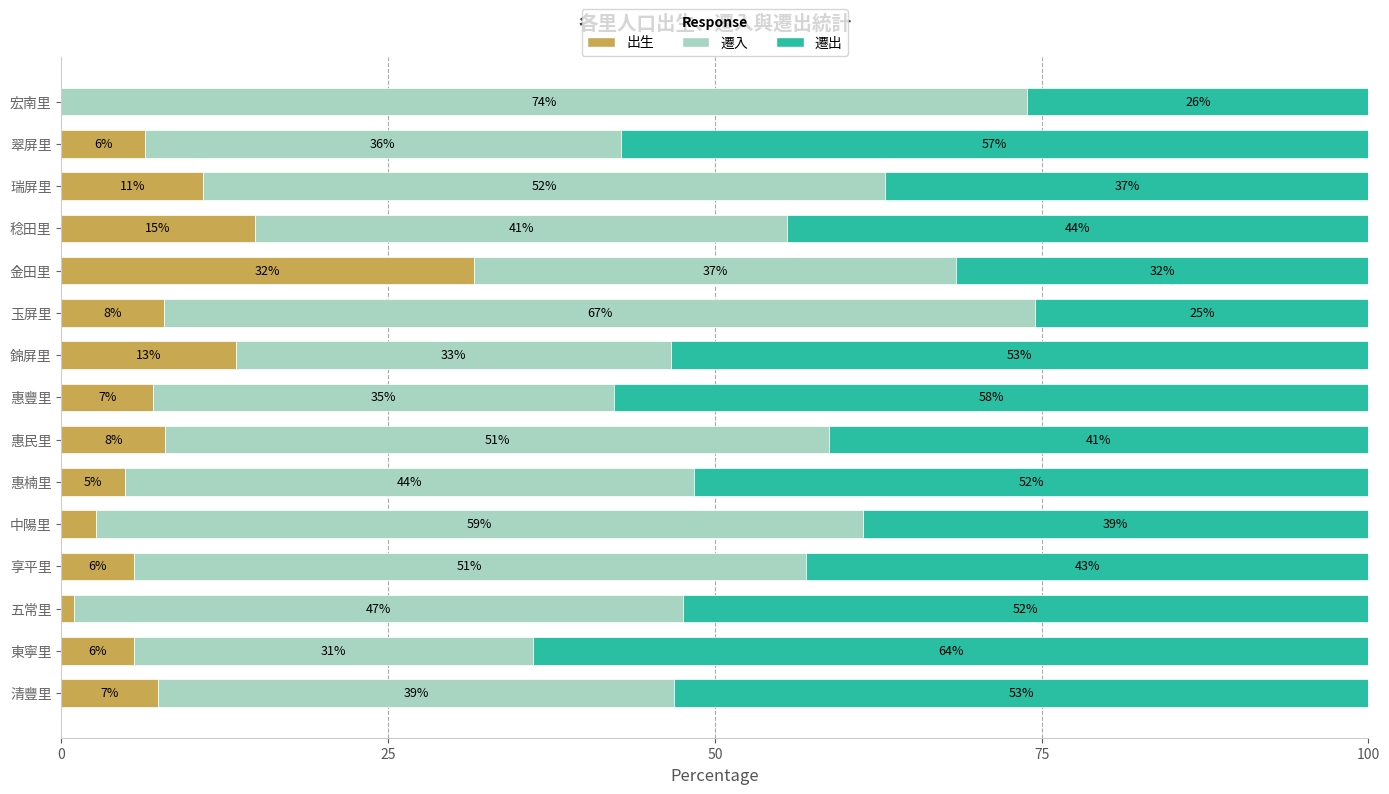

At how many categories does at least one series exceed 34?

15